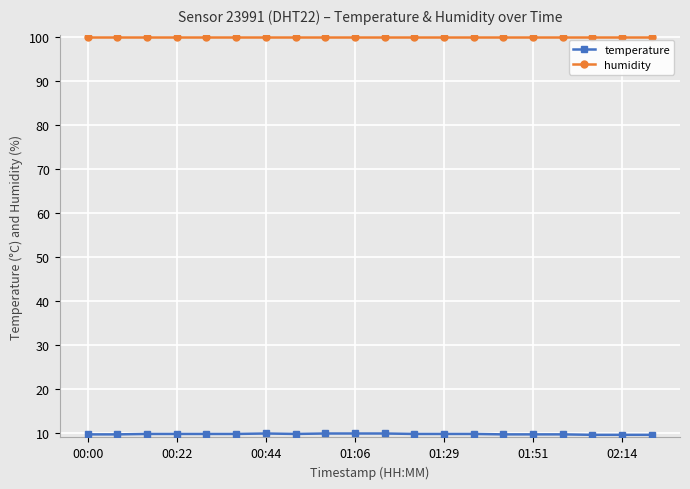

What is the value of the humidity point at the 6th from the left?

99.9